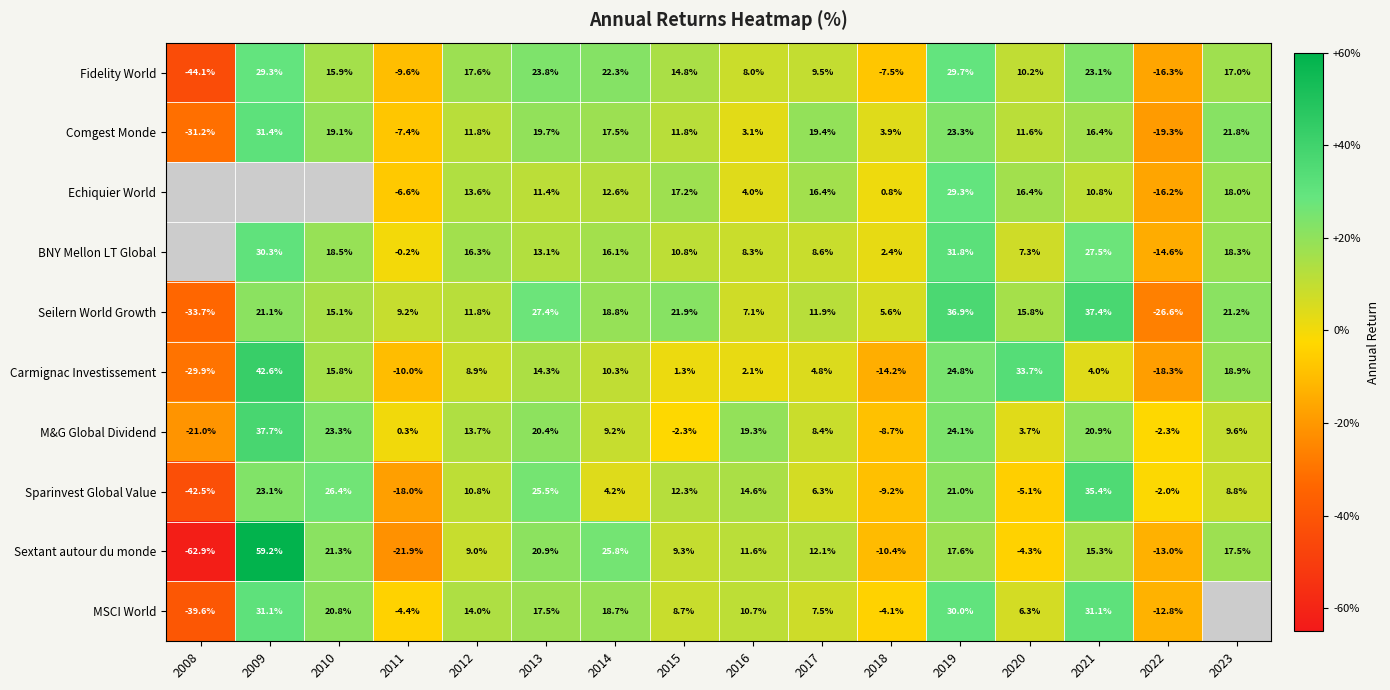

Which has a higher value, 2019 or 2013?

2019